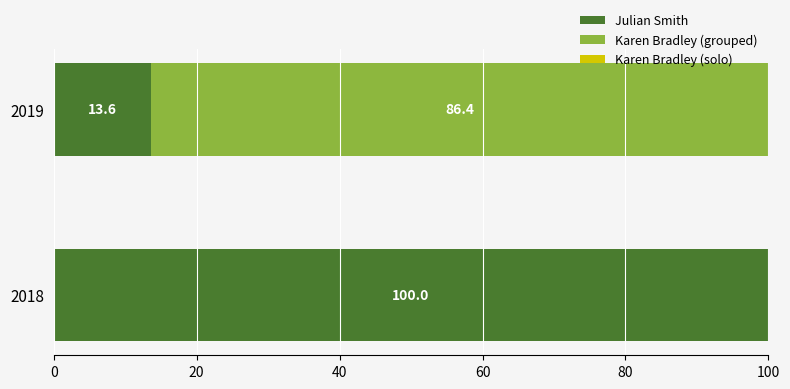

The Julian Smith series shows 100.0 at 2018. True or false?

True